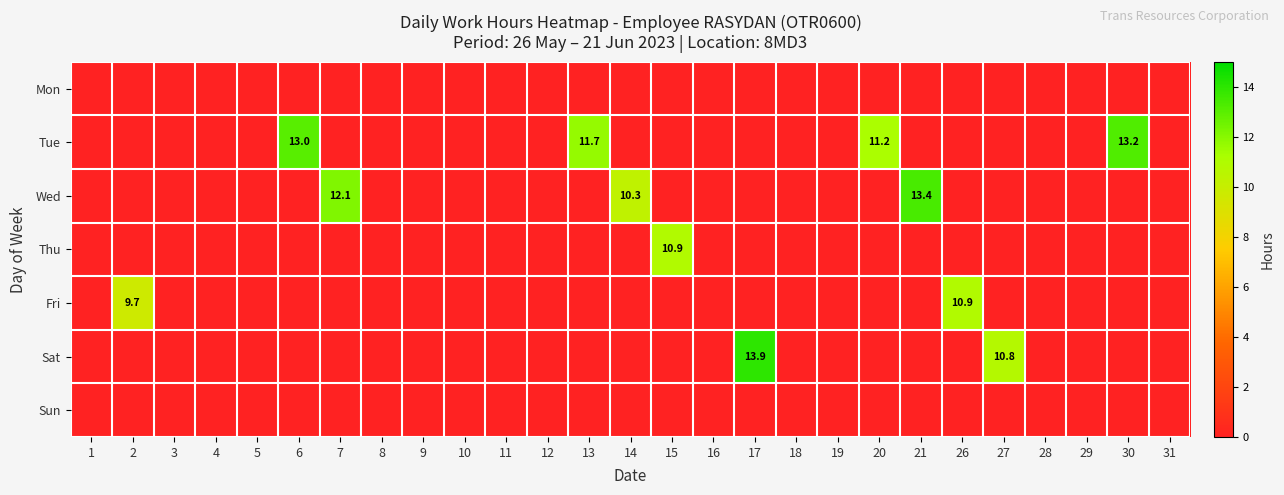

At which category does the chart reach its minimum across all series?

1